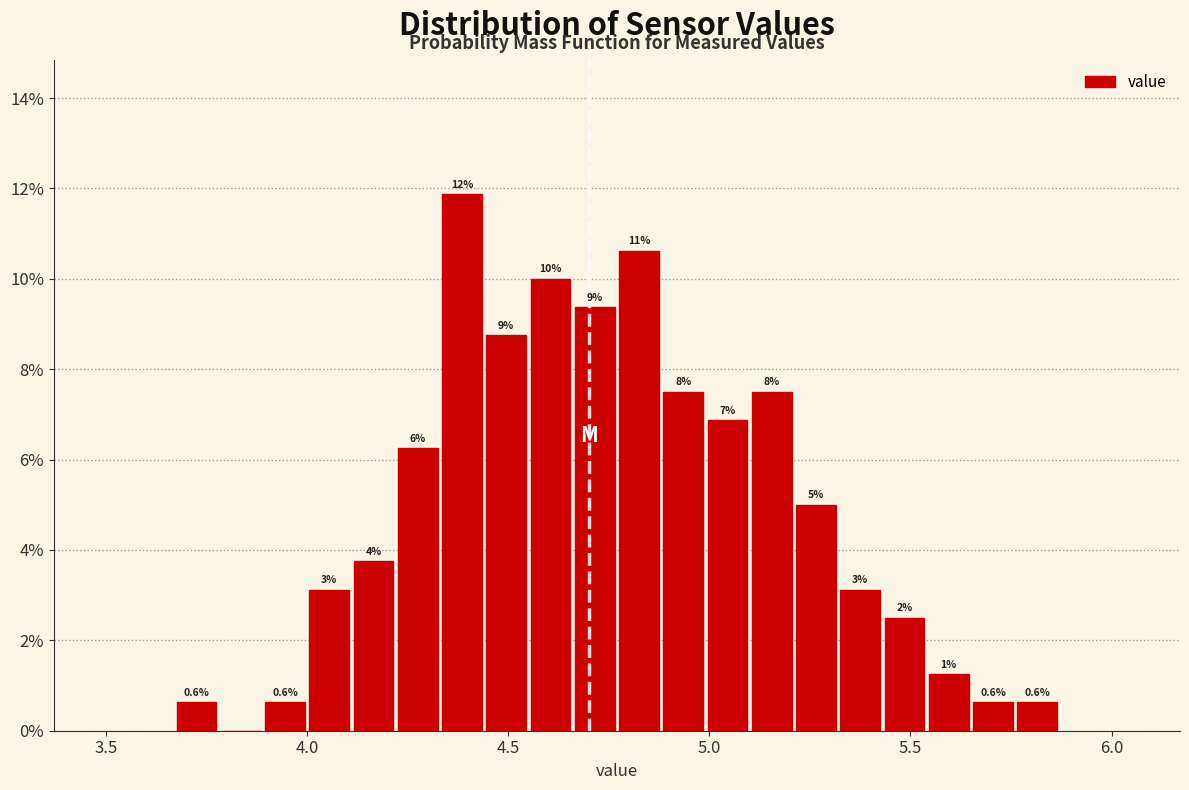

Read against the x-axis, roughly where is the centre of the tallest bar?

4.40